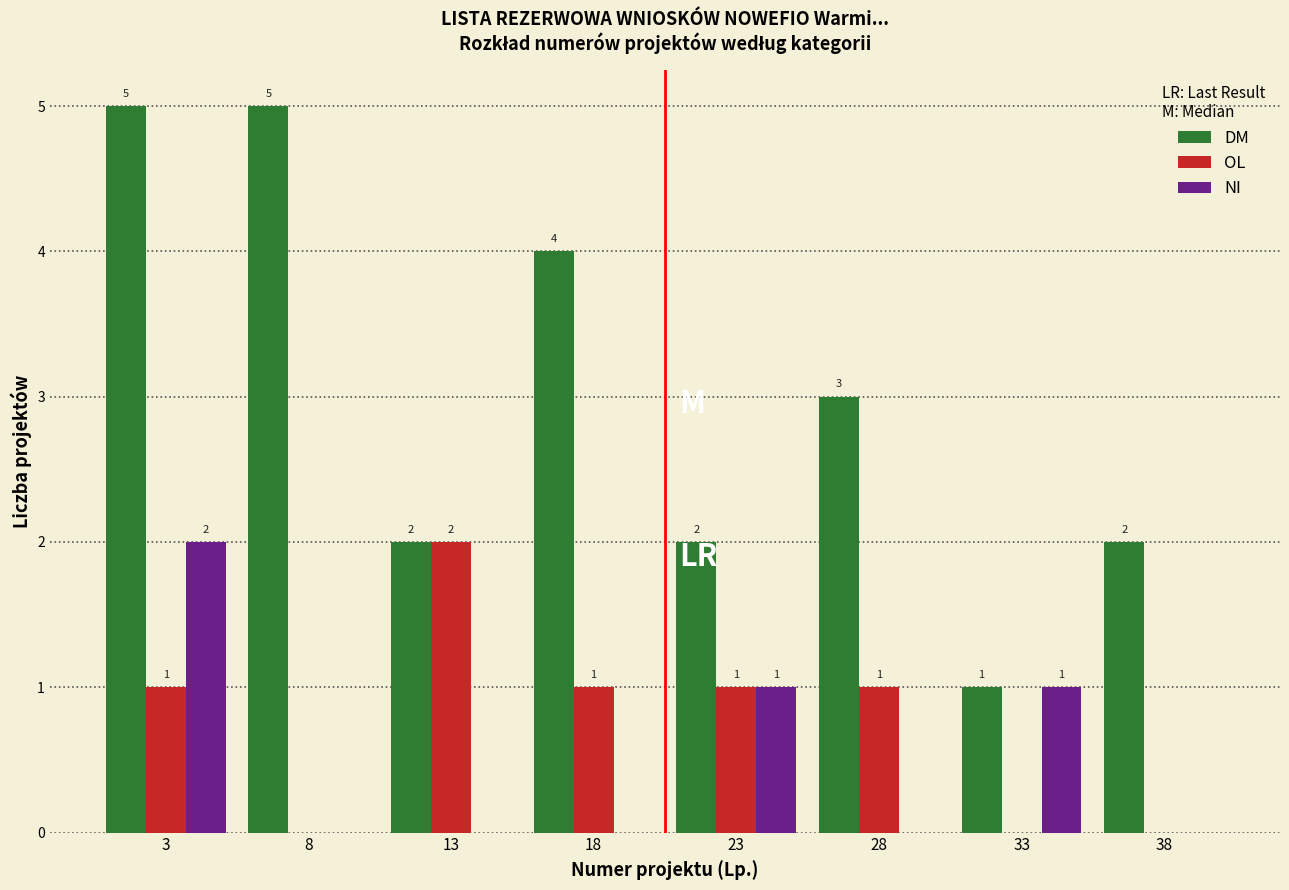

Reading right to left, extract all data points from this chart.

DM: 38=2	33=1	28=3	23=2	18=4	13=2	8=5	3=5
OL: 38=0	33=0	28=1	23=1	18=1	13=2	8=0	3=1
NI: 38=0	33=1	28=0	23=1	18=0	13=0	8=0	3=2